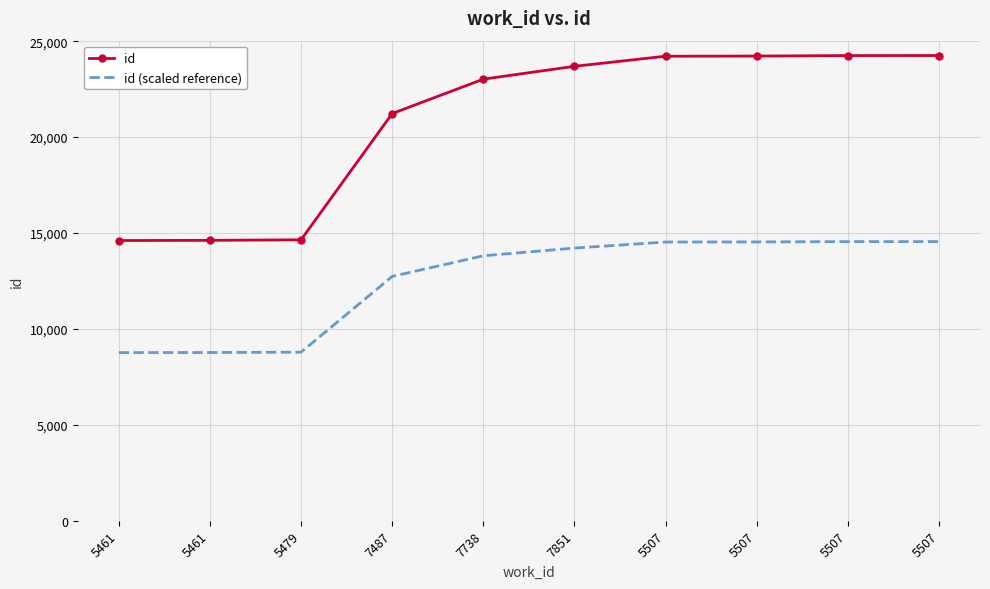

What are all the series names shown in the legend?

id, id (scaled reference)